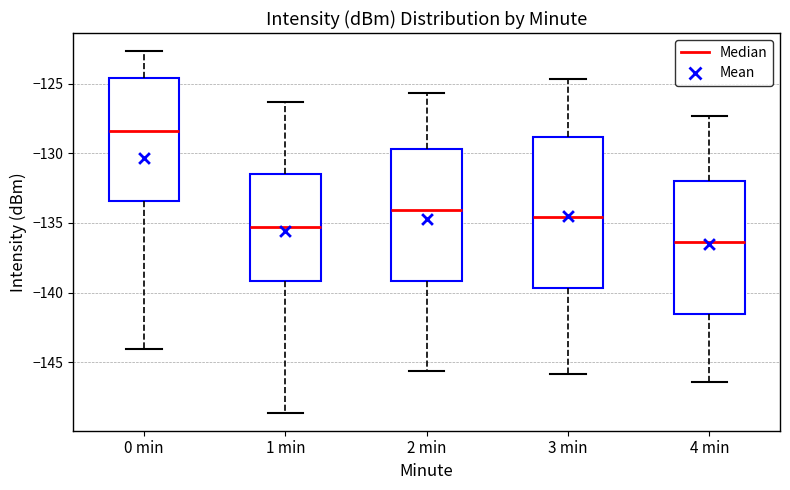

Which box has the lowest median line?

4 min